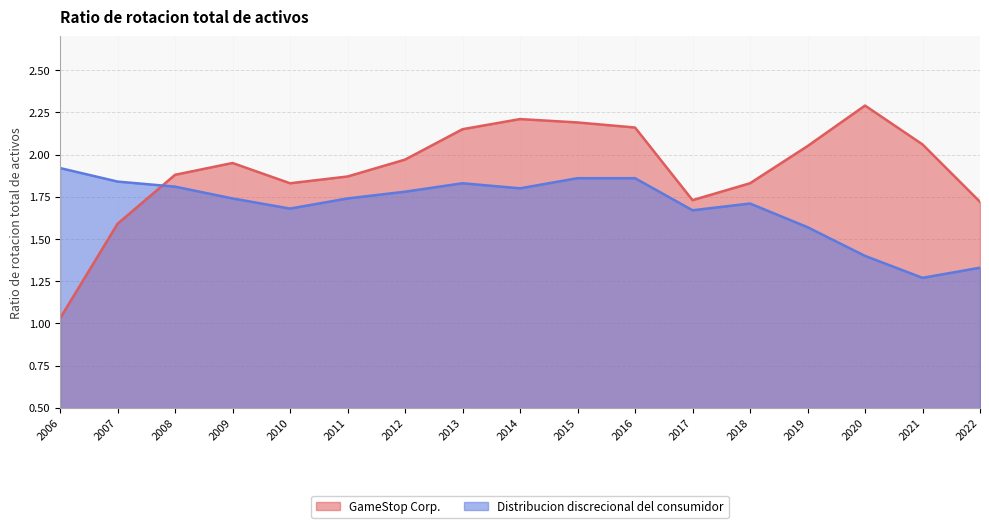

Rank the series by their average value, from lowest to highest.

Distribucion discrecional del consumidor, GameStop Corp.